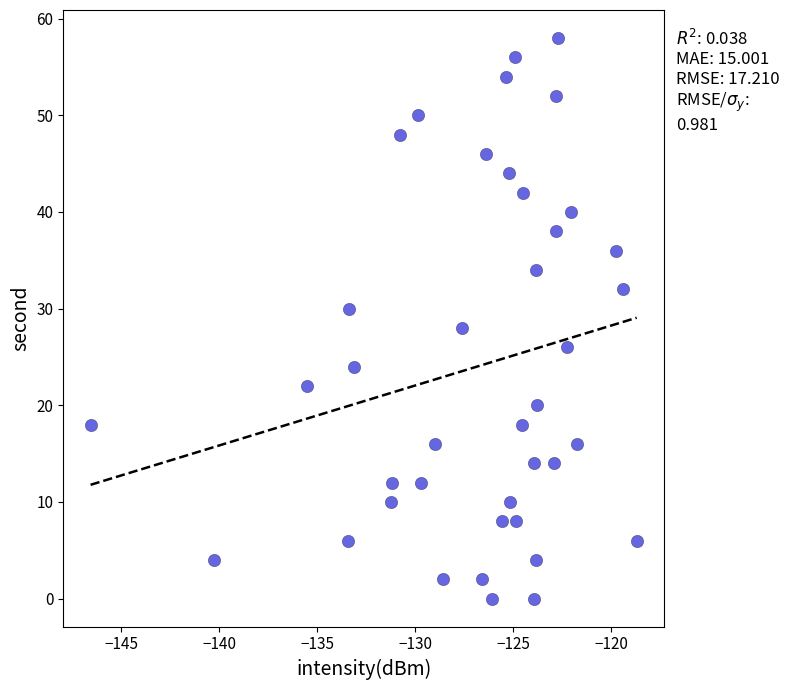

What is the range of Y values (max minus min)?

58